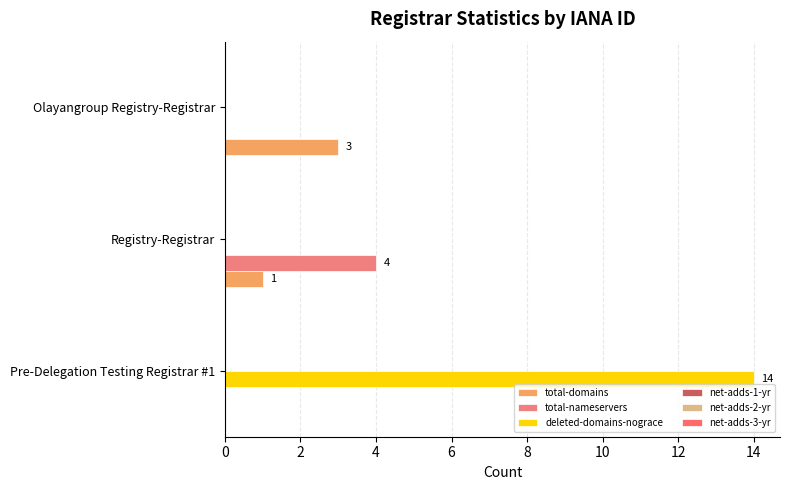

How many data points does each series have?

3